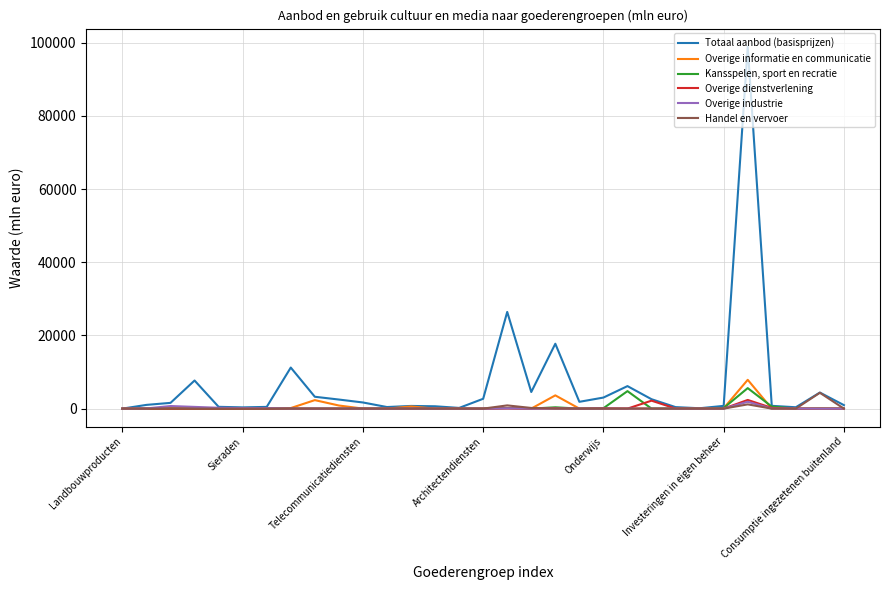

Which series has the largest range (max minus min)?

Totaal aanbod (basisprijzen)